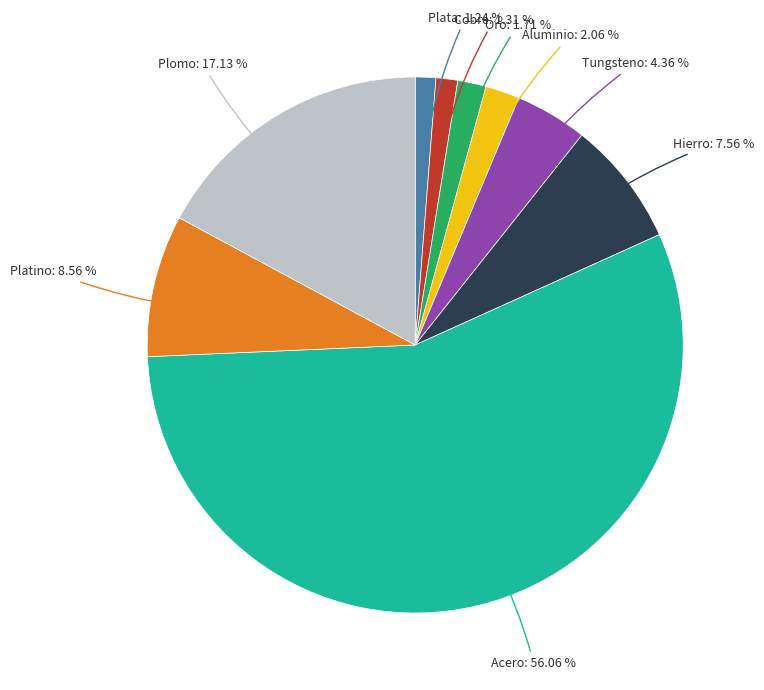

What is the majority slice?

Acero